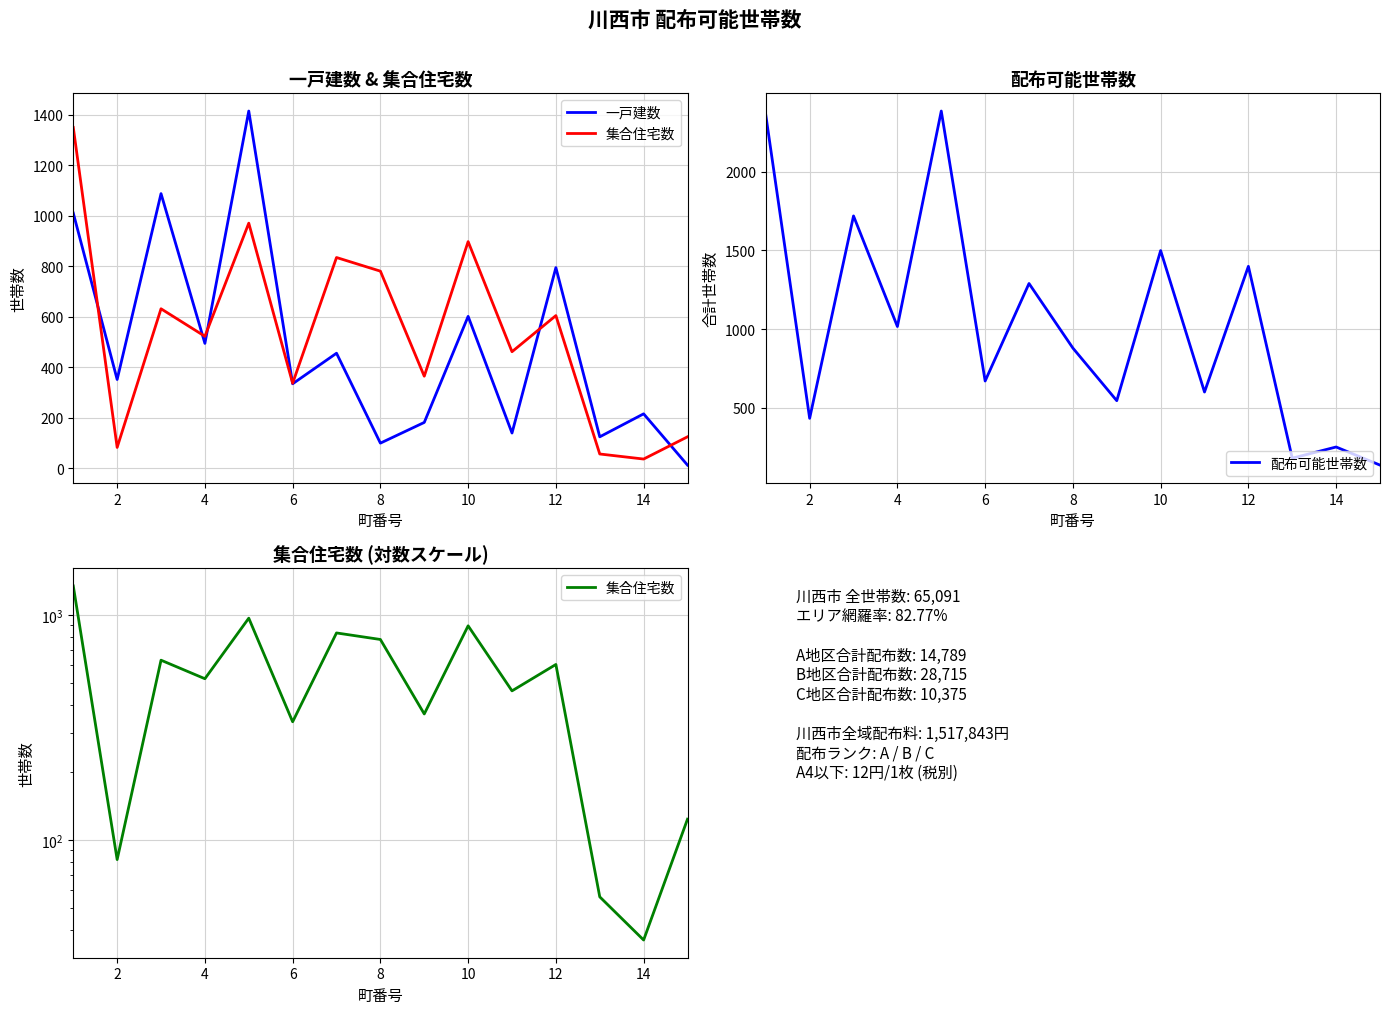

What is the maximum value for 配布可能世帯数?

2384